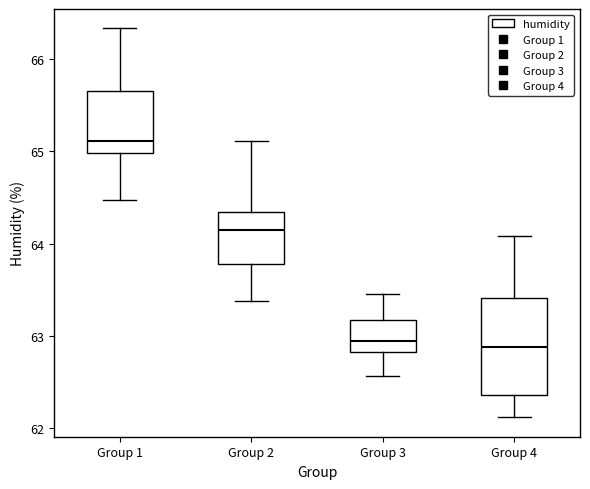

Where is the upper edge of the box for Group 4 on the y-axis? The values are not printed on the chart, so give them approximately, as read against the axis.

63.4